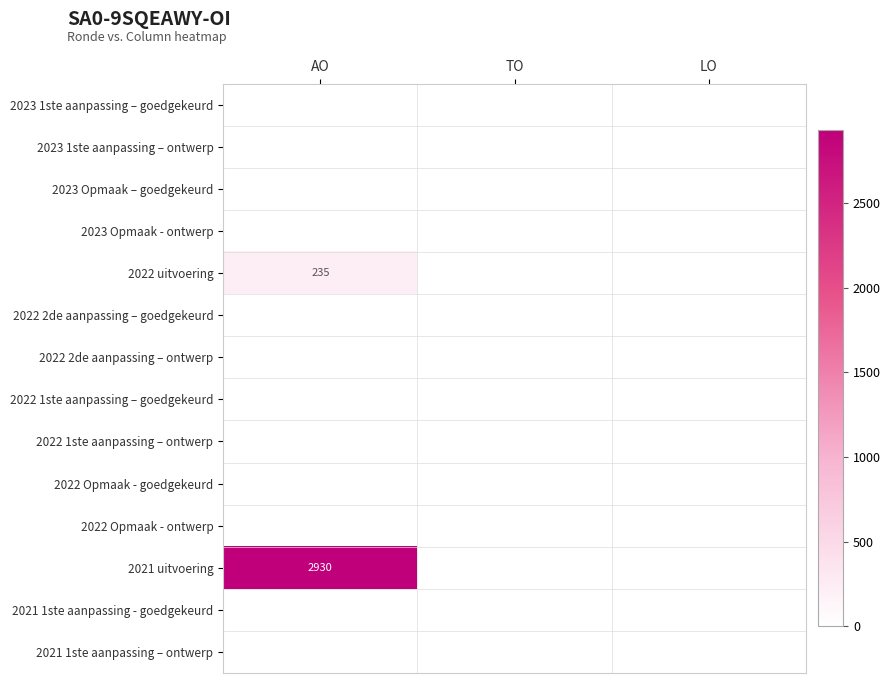

The value of 2021 uitvoering at AO is 2930. True or false?

True